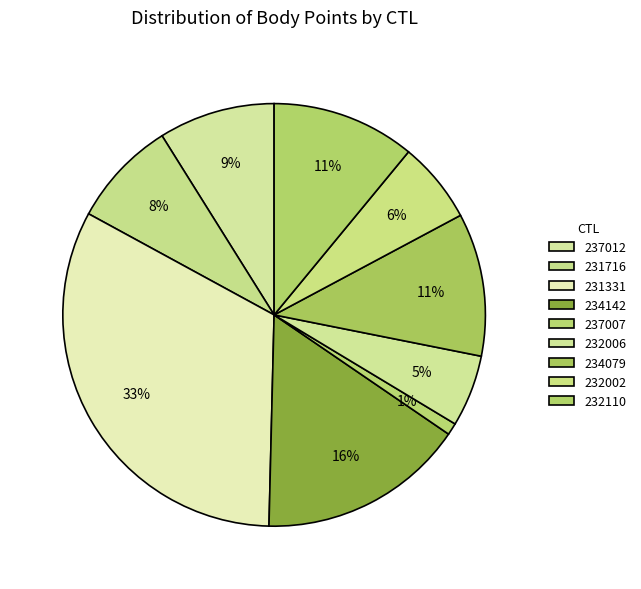

To the nearest percent, what is the average slice percentage?

11%